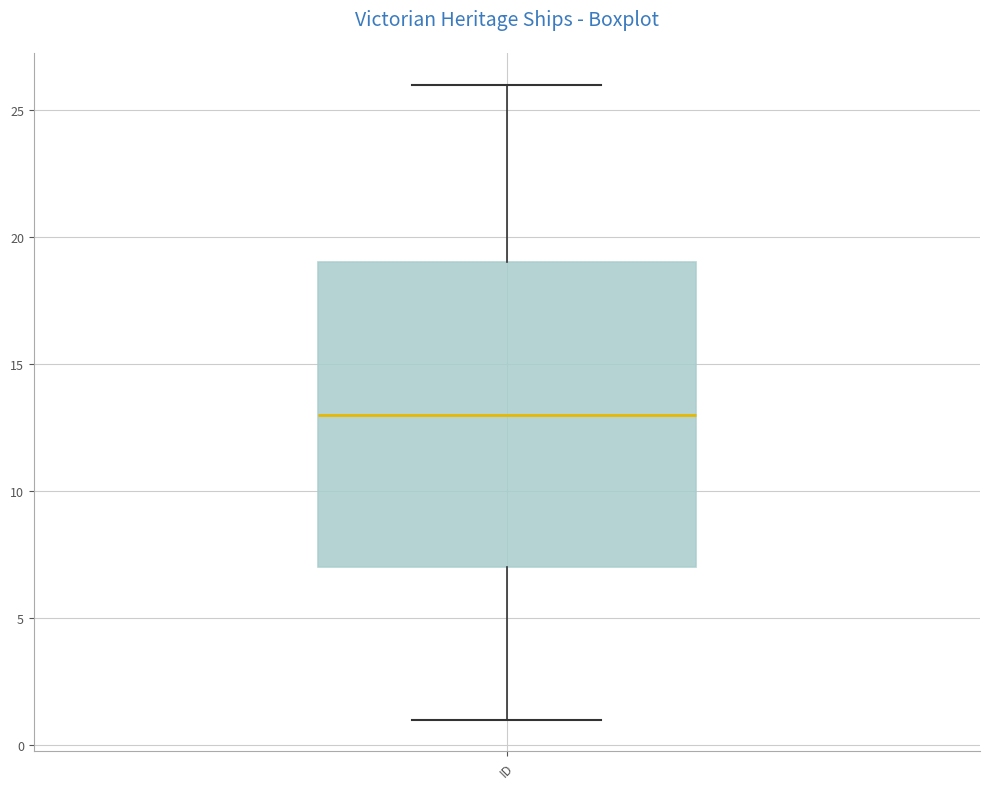

Transcribe this box plot: give where the median line is, the range the box spans, and where the two whiskers end, as read against the y-axis. The values are not printed on the chart, so give them approximately, as read against the axis.

median 13, box 7 to 19, whiskers 1 to 26